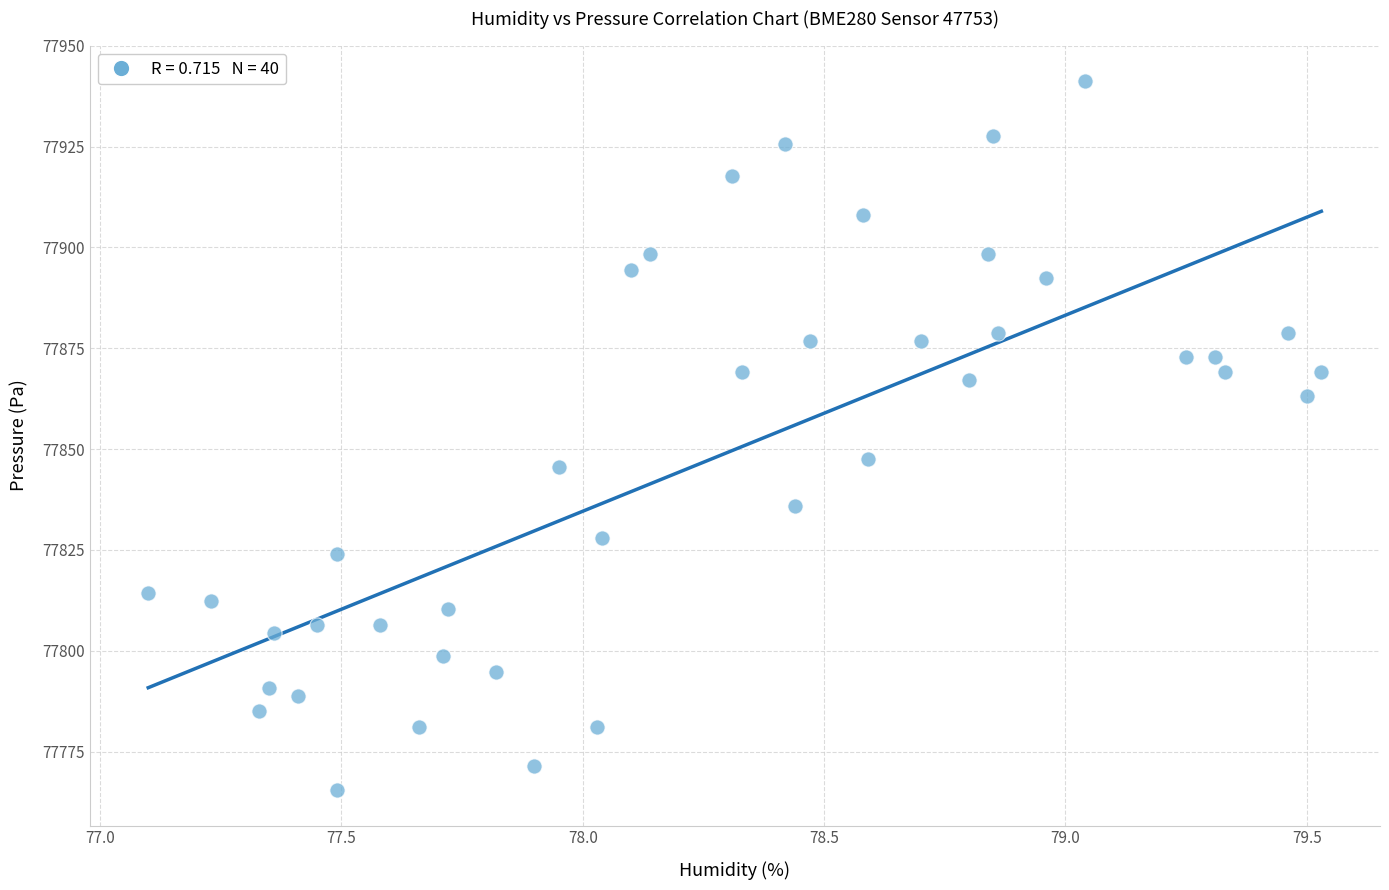

What Y value in the scatter plot is closest to 77853?

77847.5